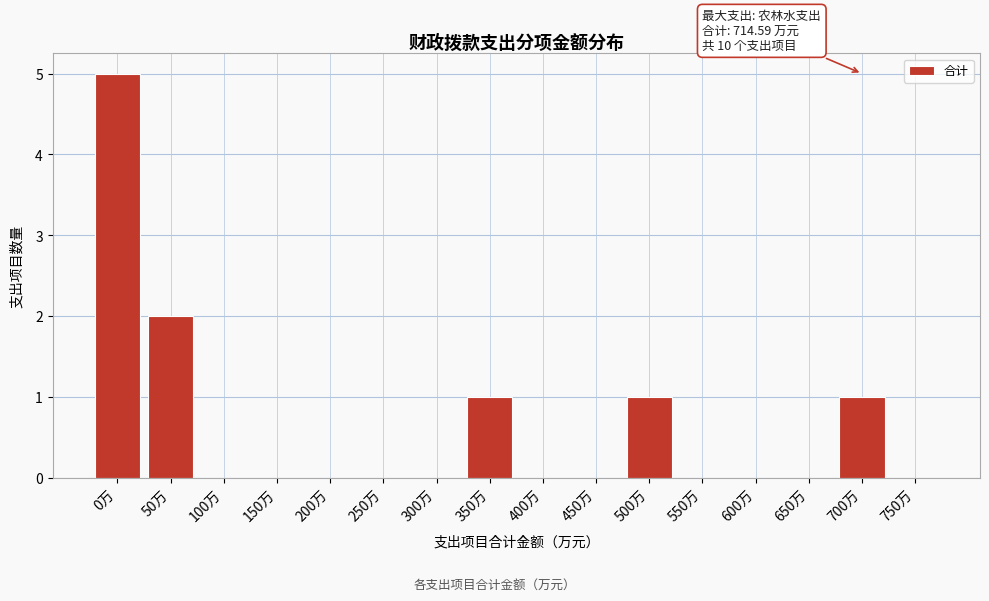

Reading left to right, transcribe all the data shown in this chart.

0万=5	50万=2	100万=0	150万=0	200万=0	250万=0	300万=0	350万=1	400万=0	450万=0	500万=1	550万=0	600万=0	650万=0	700万=1	750万=0